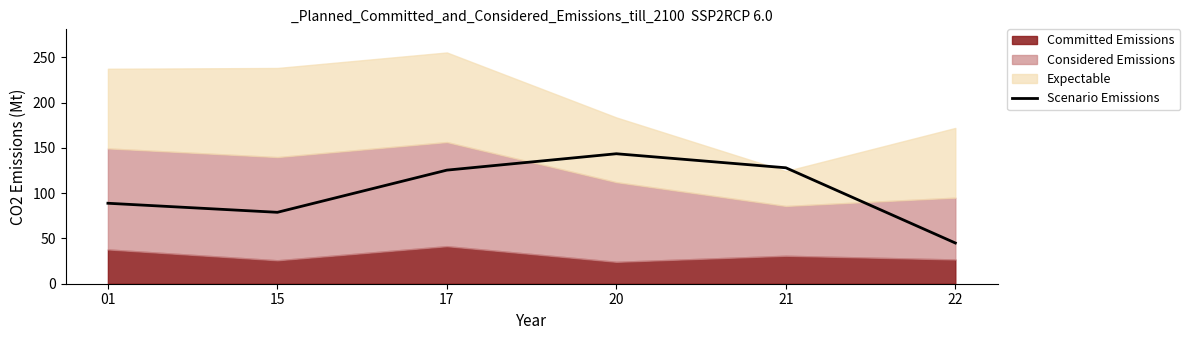

How many interior local valleys (lower than both neighbors) does the data have?

1